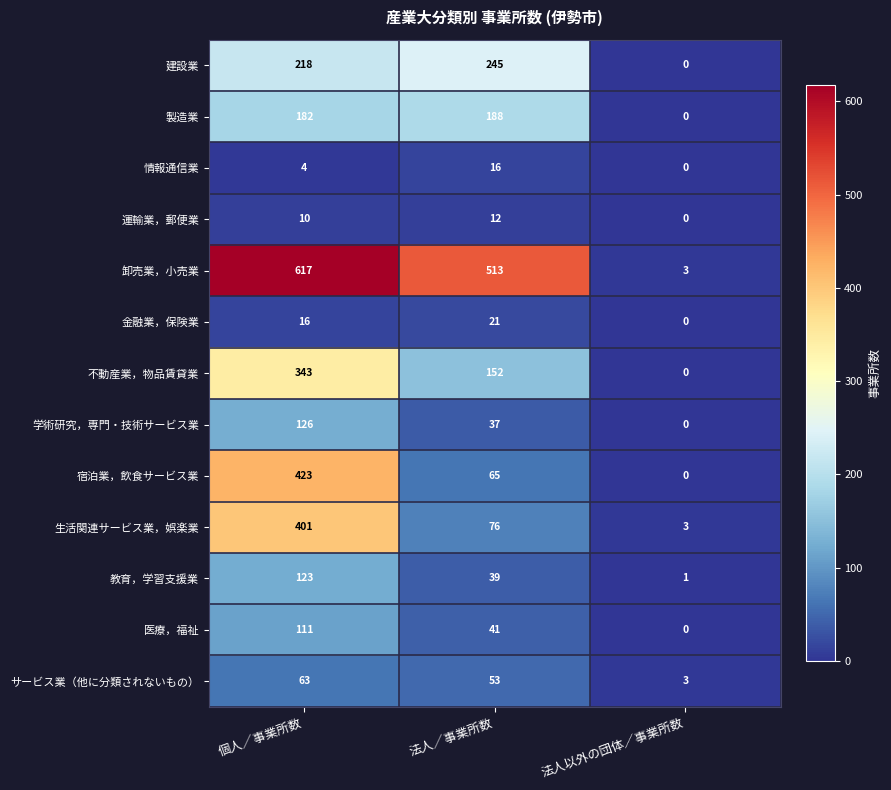

How many values in the 不動産業，物品賃貸業 series are below 152?

1